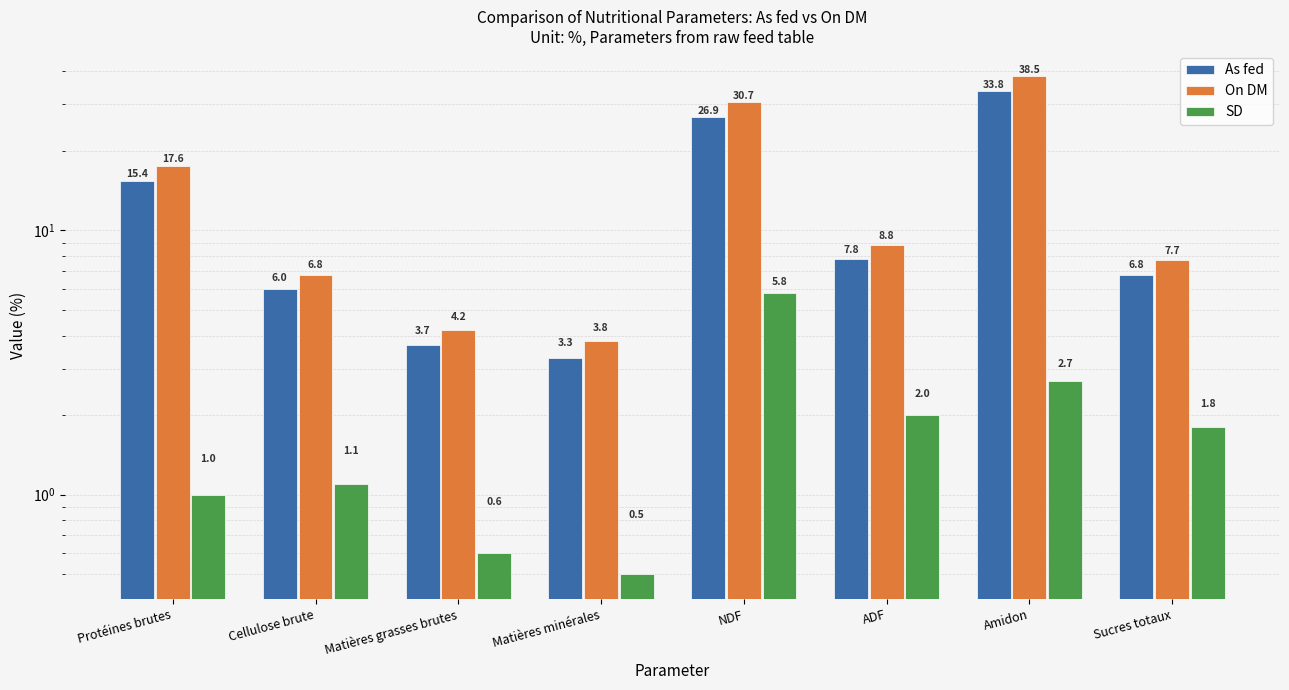

What is the value of the SD bar at the 7th from the left?

2.7